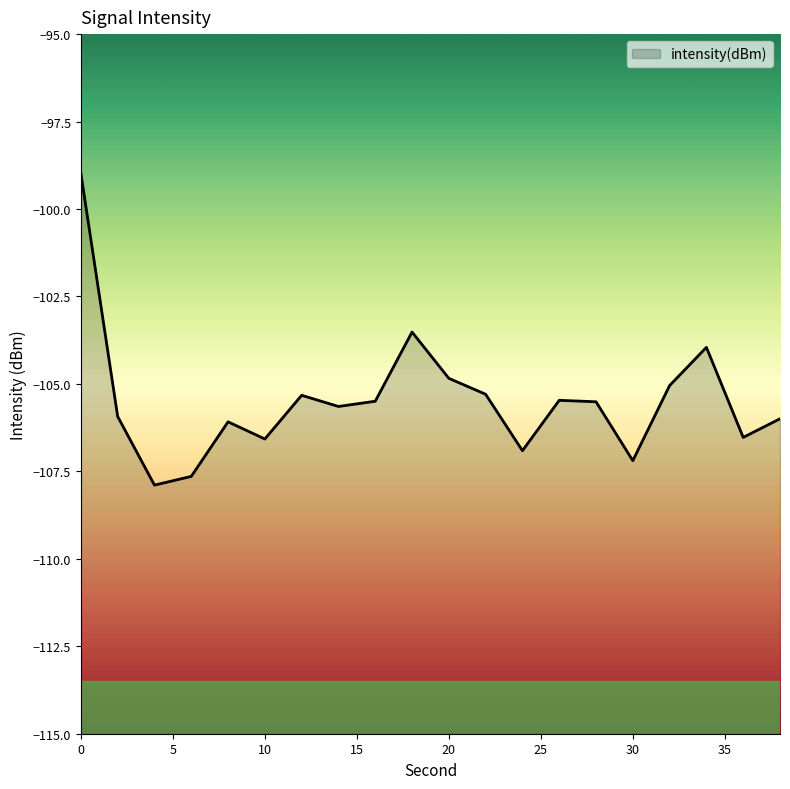

At which category does the data reach its first local peak?

8